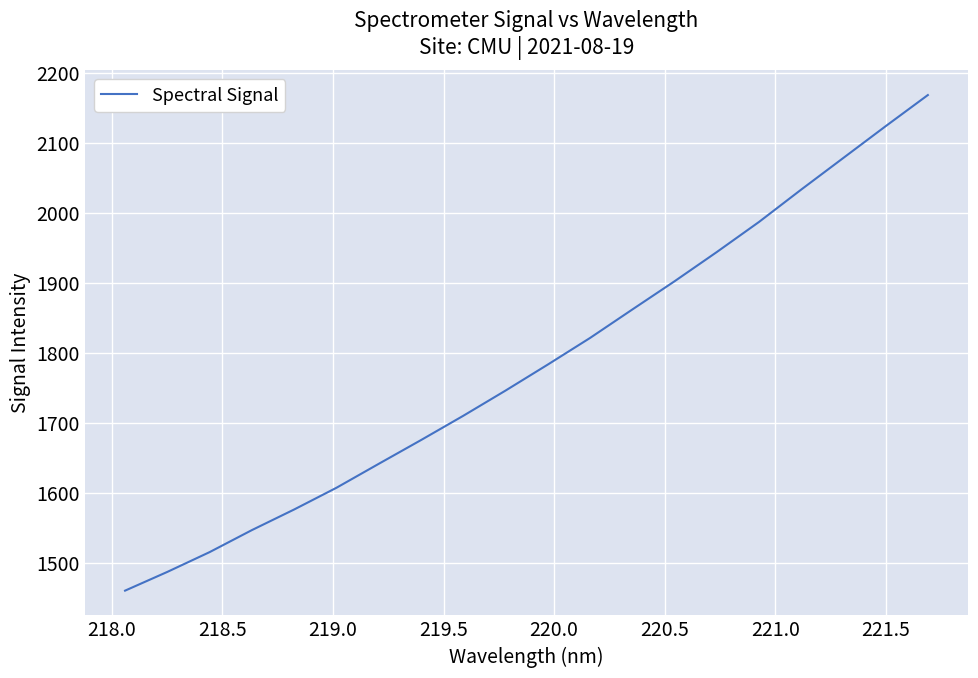

What is the greatest value displayed?

2168.4